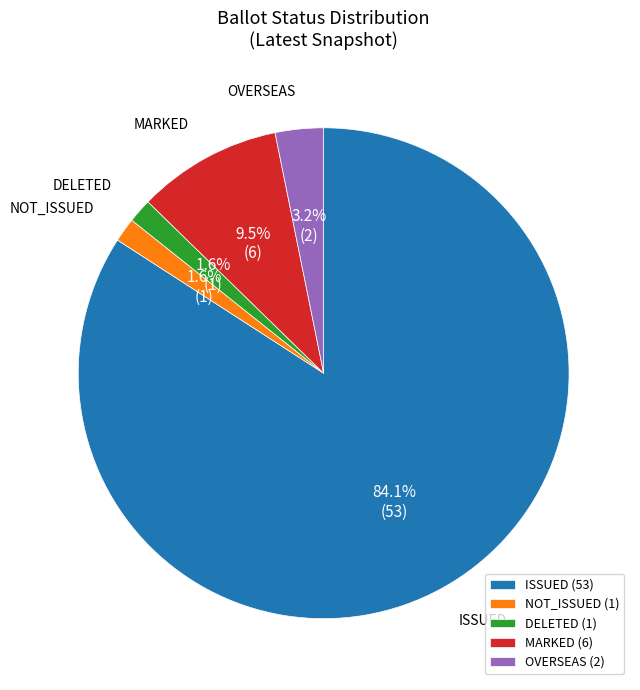

How many slices are in this pie chart?

5